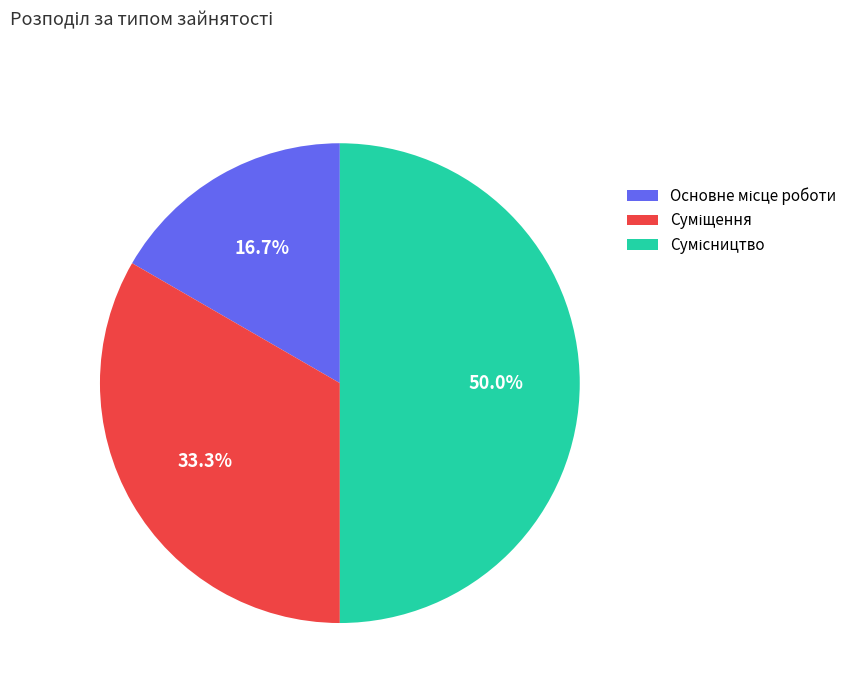

Which category has the smallest portion of the pie?

Основне місце роботи